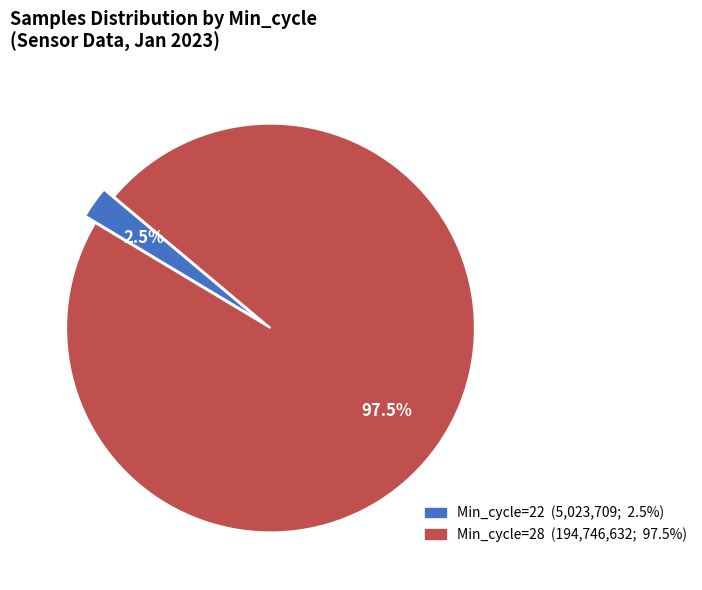

Count the number of slices in the pie.

2